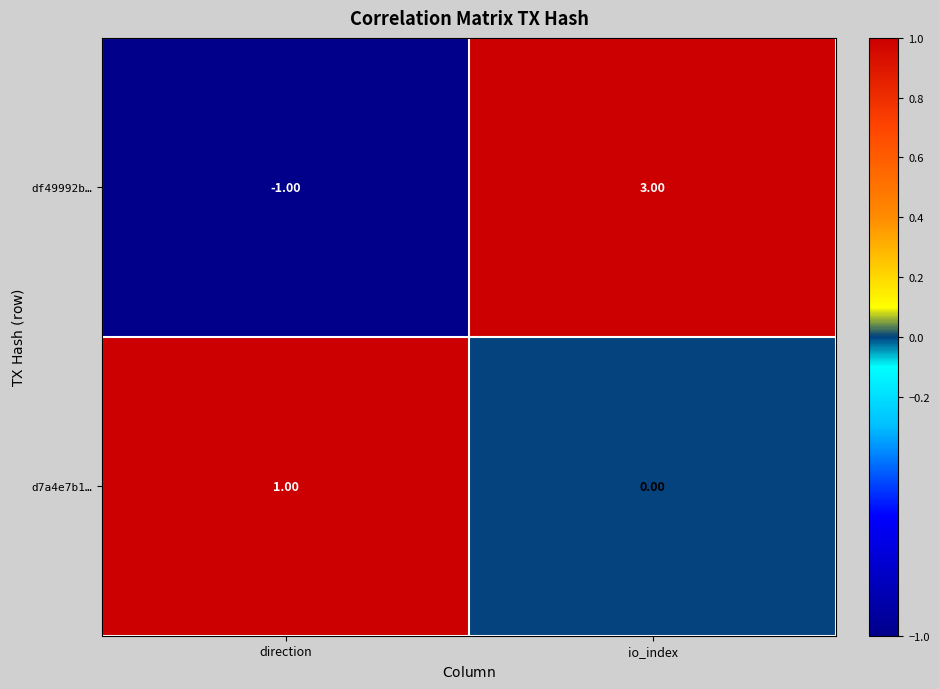

Where is d7a4e7b1… nearest to the value 0?

io_index